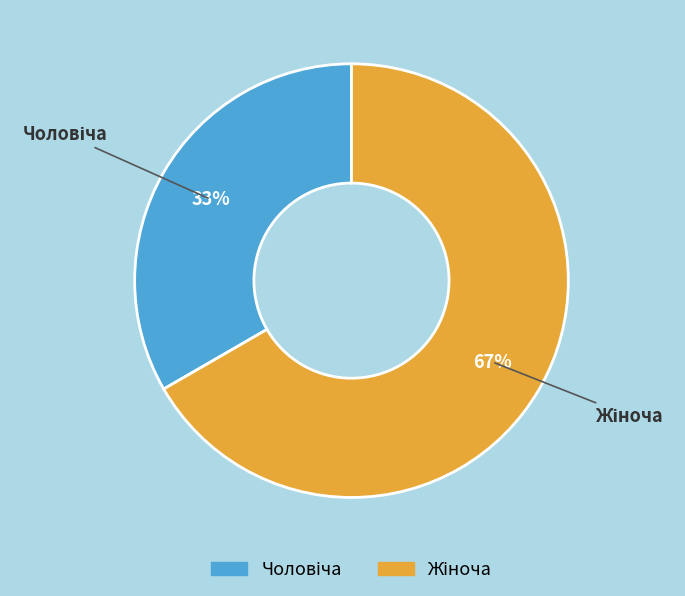

How many slices are in this pie chart?

2